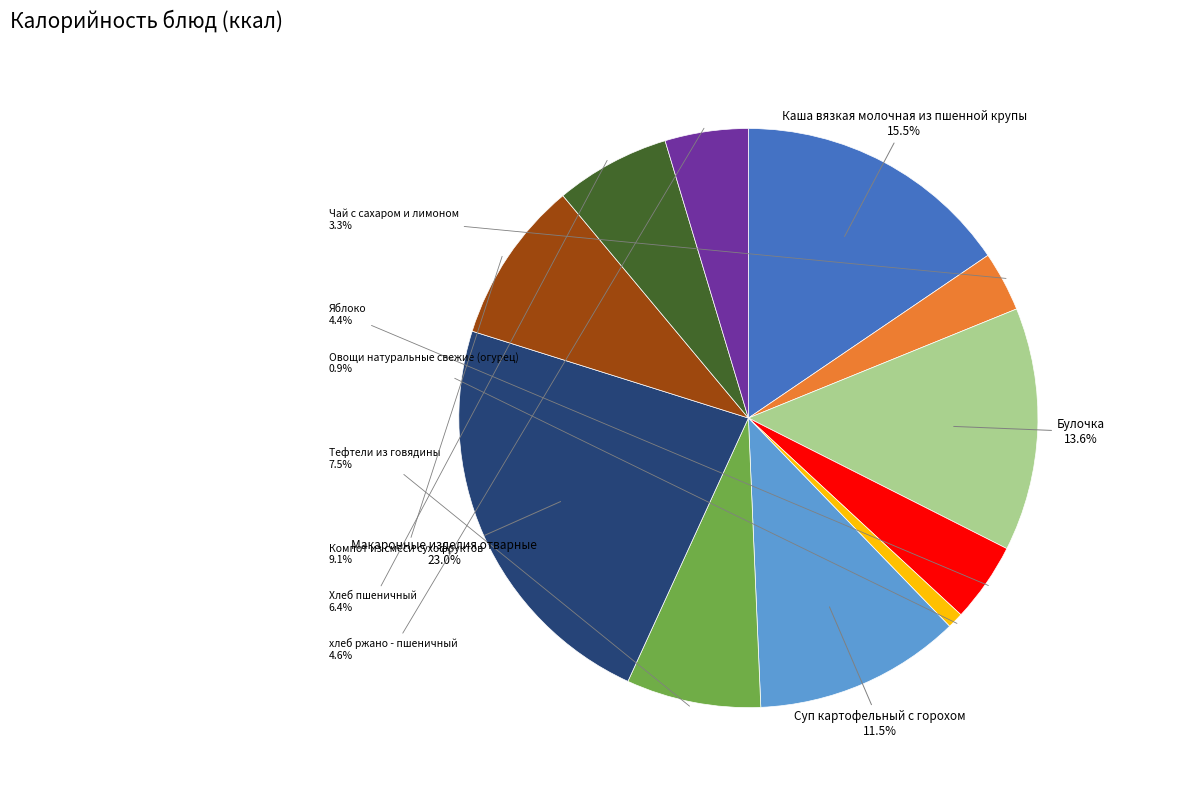

Is there a majority slice in this chart?

No